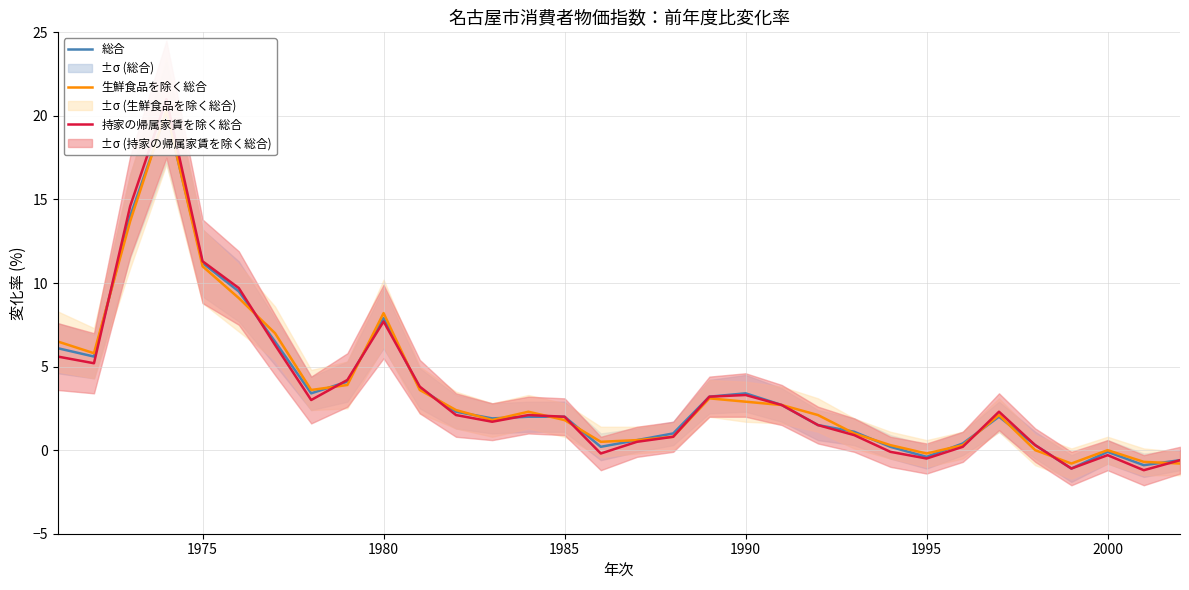

How many times do 生鮮食品を除く総合 and 持家の帰属家賃を除く総合 cross each other?

11